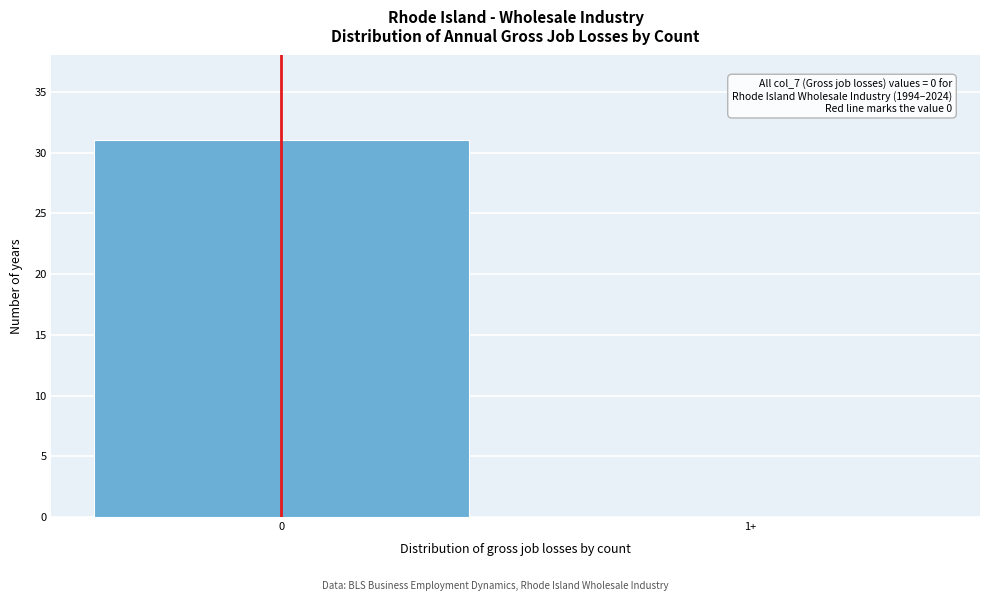

Reading left to right, list all the values displayed in this chart.

0=31	1+=0